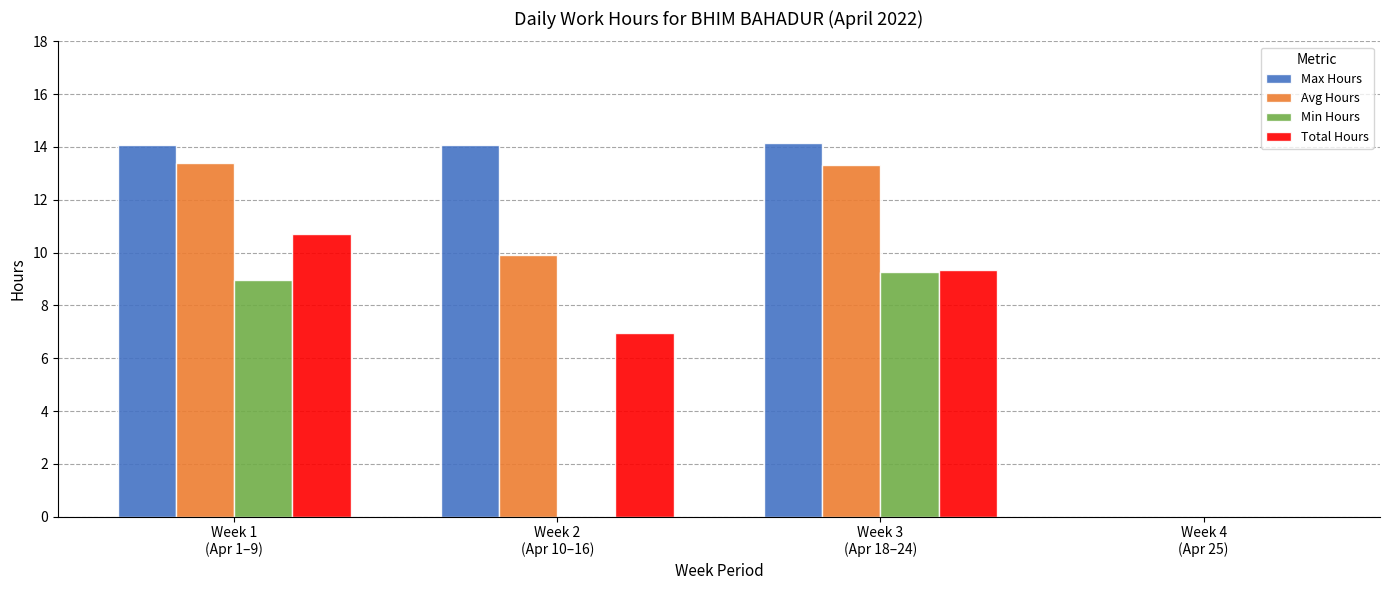

What is the sum of all Avg Hours values?

36.6